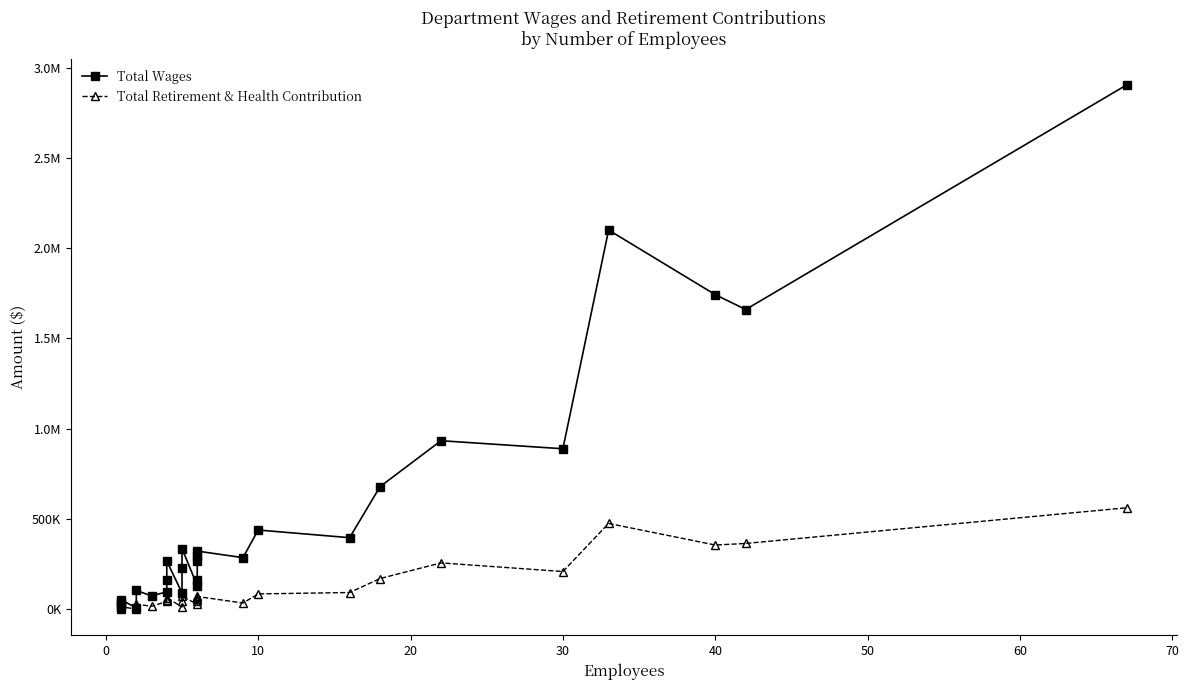

True or false: Total Retirement & Health Contribution and Total Wages cross at least once.

False